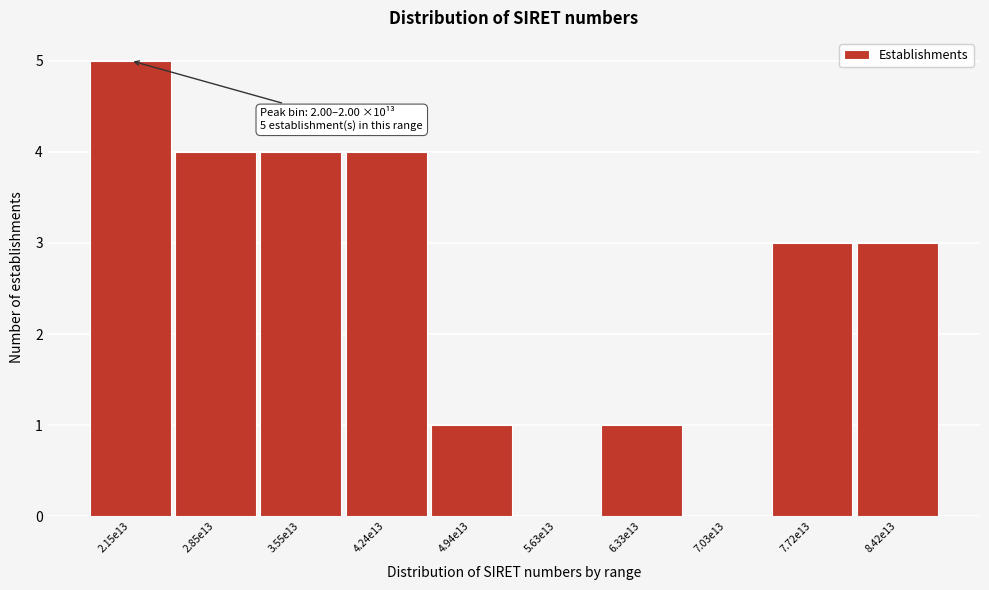

Reading left to right, list all the values displayed in this chart.

2.15e13=5	2.85e13=4	3.55e13=4	4.24e13=4	4.94e13=1	5.63e13=0	6.33e13=1	7.03e13=0	7.72e13=3	8.42e13=3